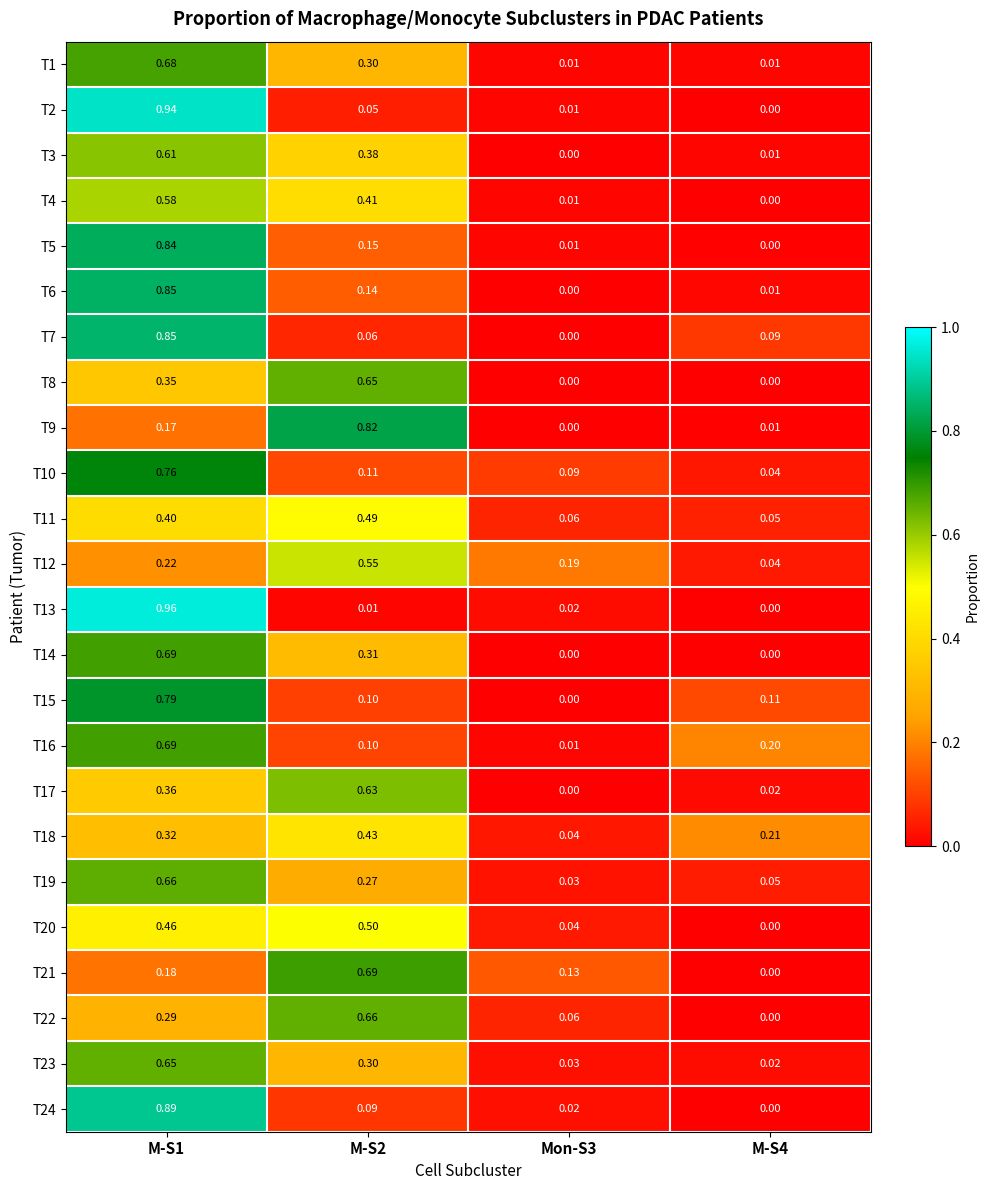

How many categories are shown in the chart?

4